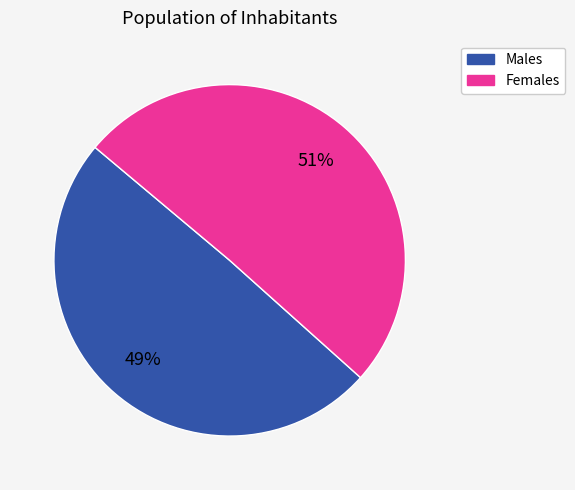

Does any single category account for the majority?

Yes